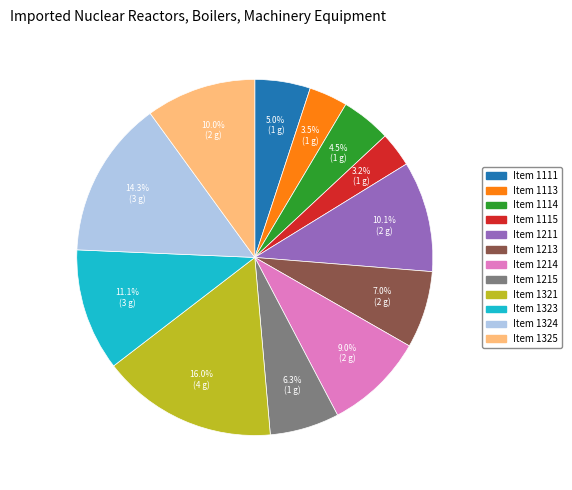

Is there a majority slice in this chart?

No